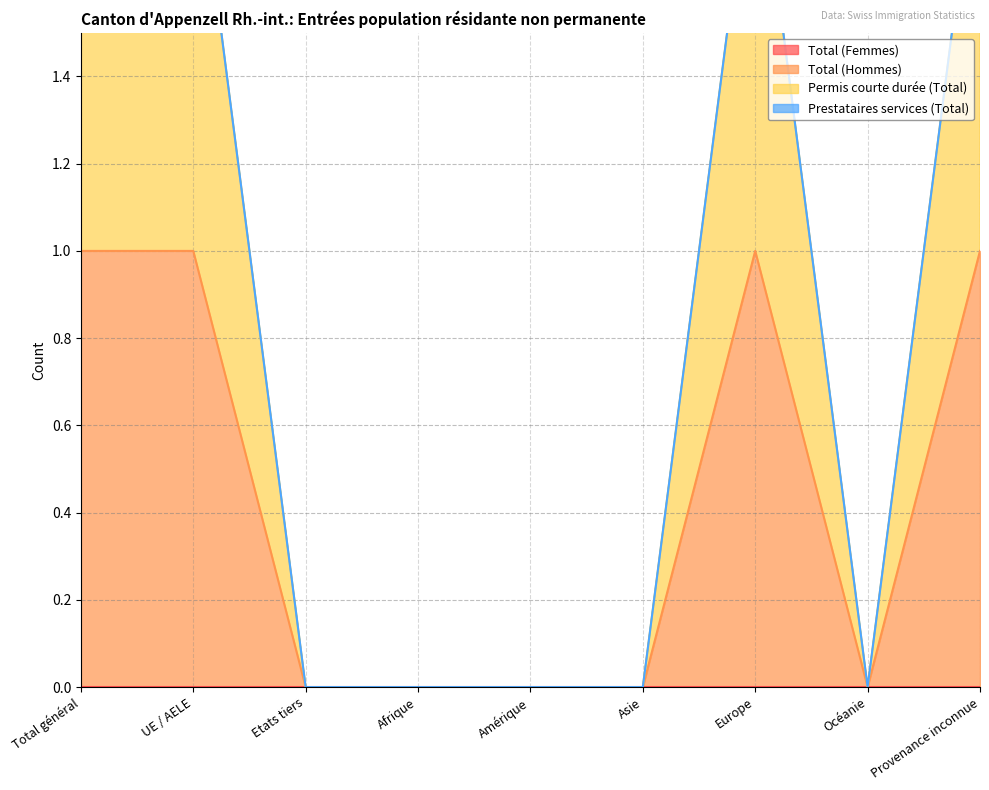

The Total (Hommes) series shows 0 at Océanie. True or false?

False